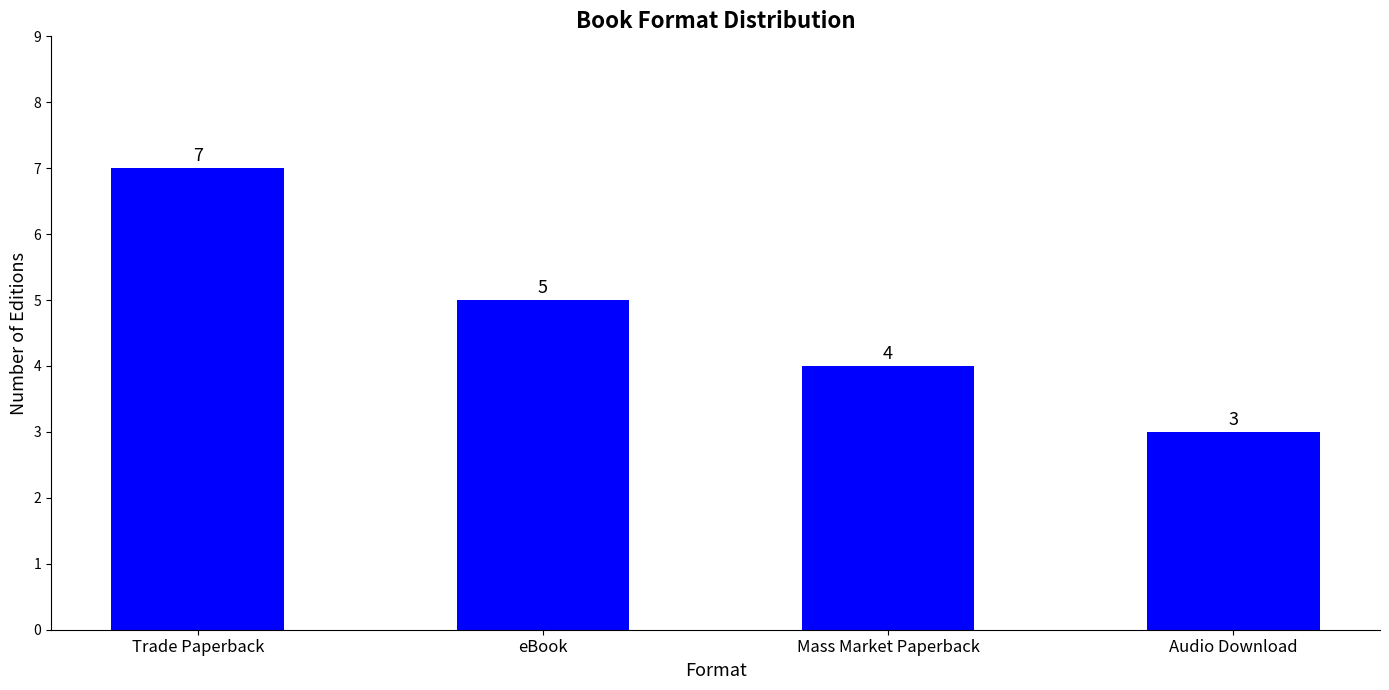

Count the number of data series in this chart.

1